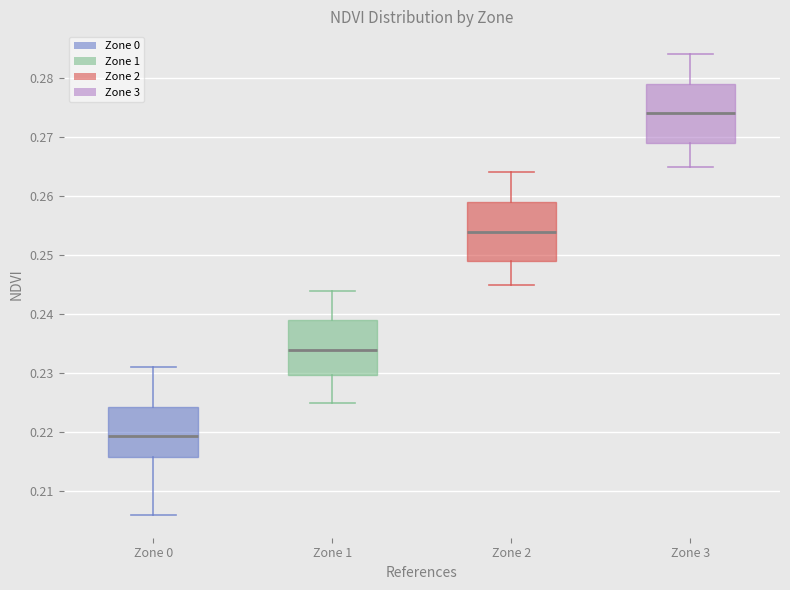

Reading left to right, transcribe this box plot: for each box, give where its median line is, the range the box spans, and where its two whiskers end, as read against the y-axis. The values are not printed on the chart, so give them approximately, as read against the axis.

Zone 0: median 0.219, box 0.216 to 0.224, whiskers 0.206 to 0.231
Zone 1: median 0.234, box 0.230 to 0.239, whiskers 0.225 to 0.244
Zone 2: median 0.254, box 0.249 to 0.259, whiskers 0.245 to 0.264
Zone 3: median 0.274, box 0.269 to 0.279, whiskers 0.265 to 0.284